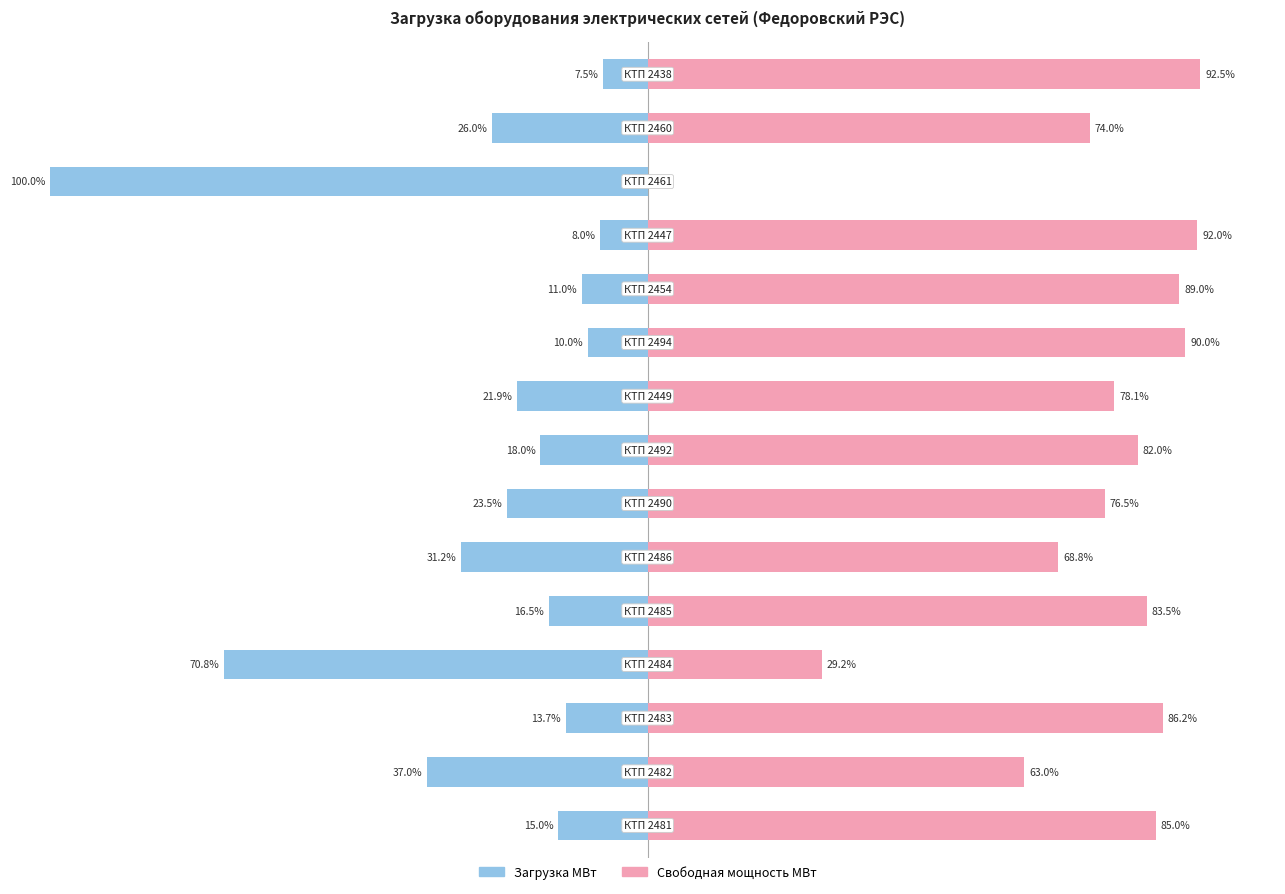

The Загрузка МВт series shows 23.9 at −100. True or false?

False